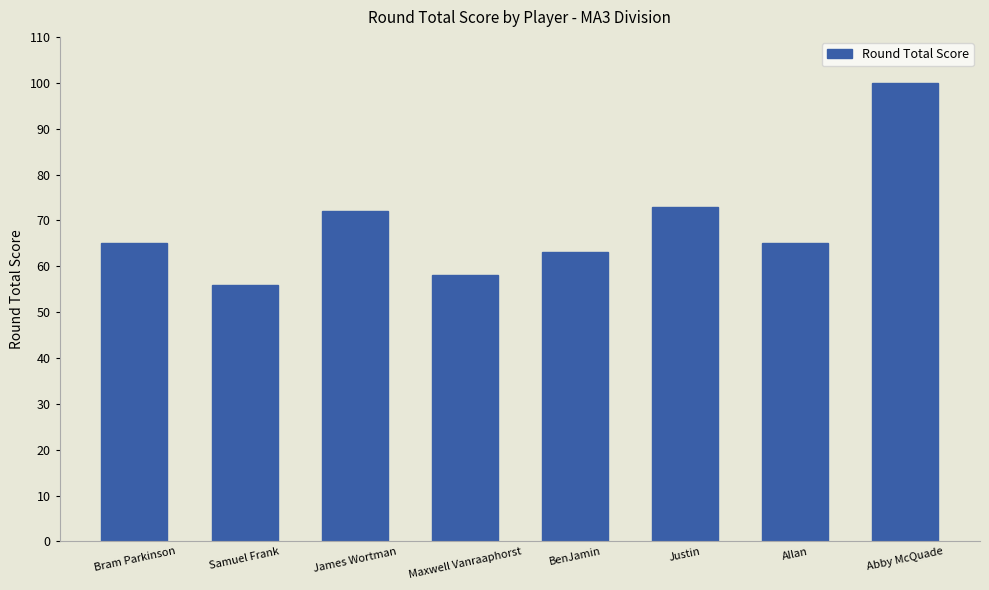

Are the bars grouped side by side (vs. stacked)?

No